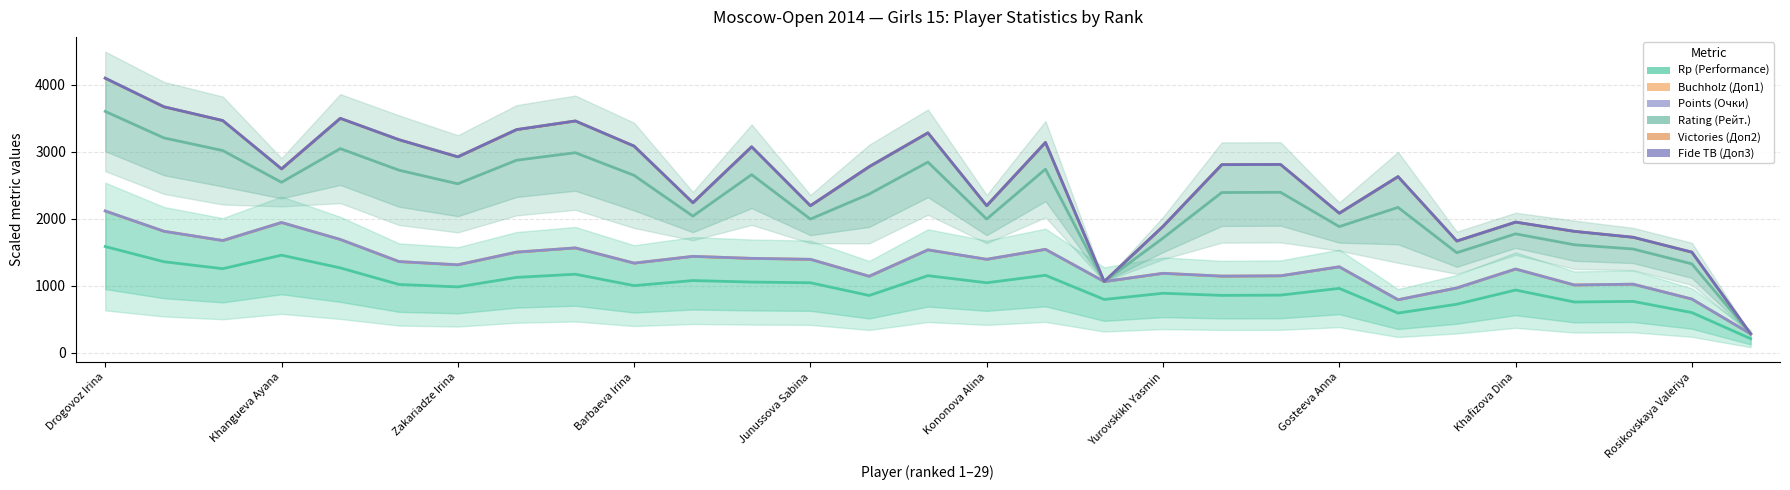

How many values in the Points (Очки) series exceed 1341?

15